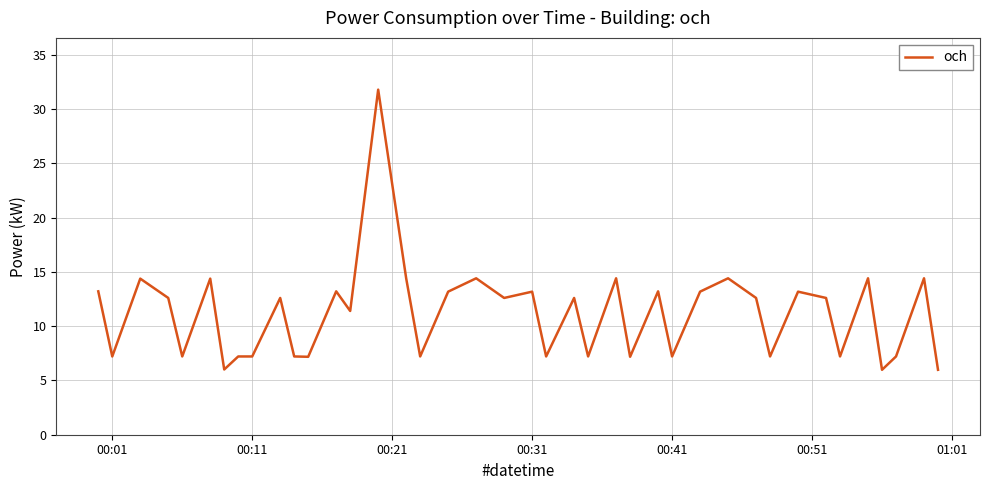

How many values exceed 12?

22